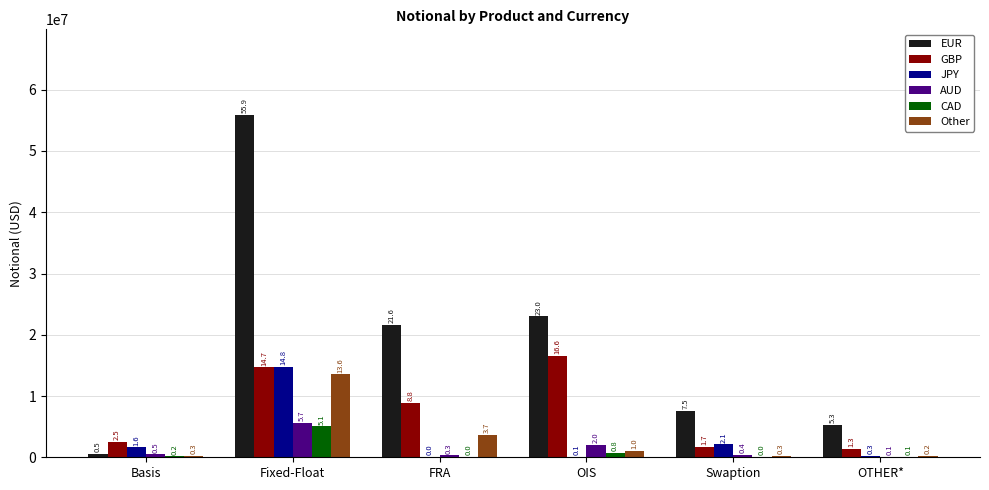

What is the total value across all series at OTHER*?

7241075